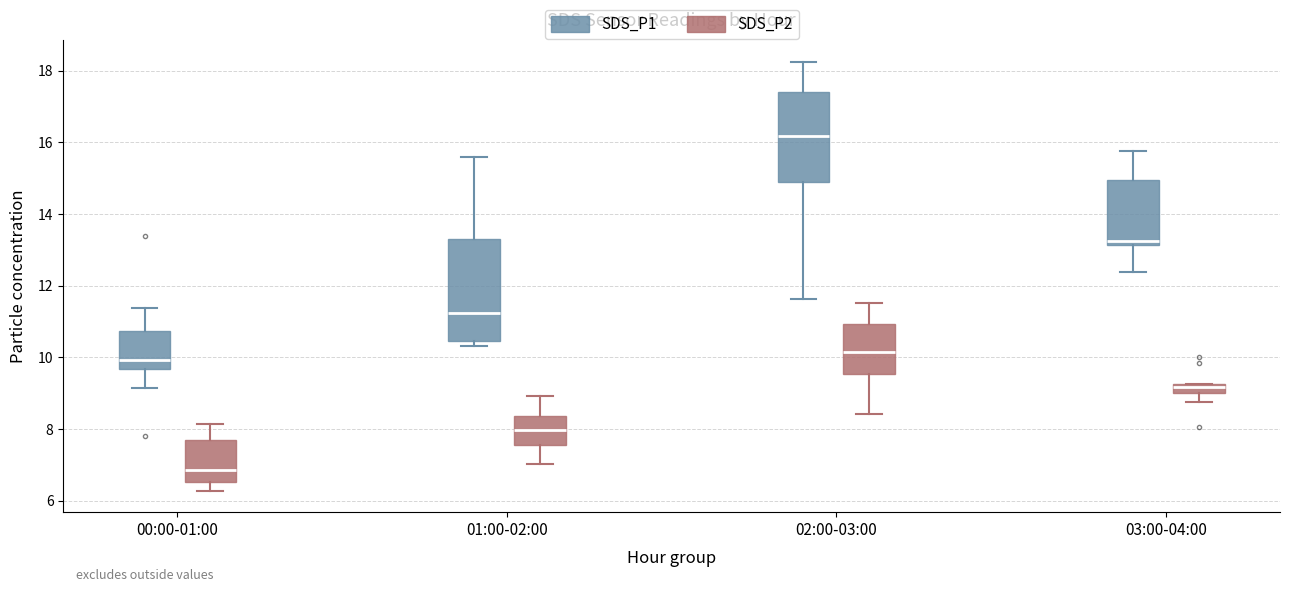

Comparing the boxes themselves (not the whiskers), which one is the tallest?

01:00-02:00 (SDS_P1)